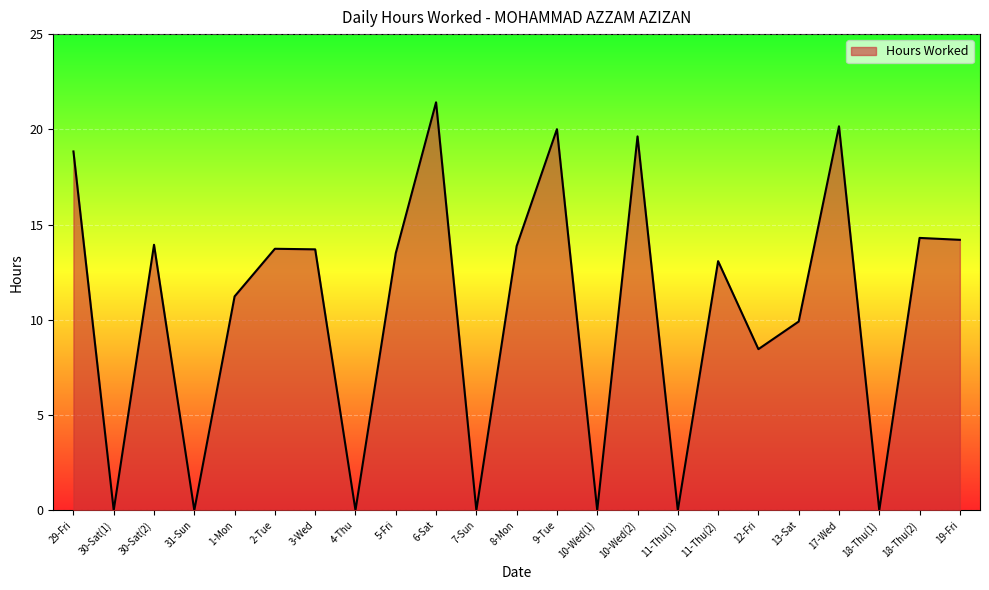

How many lines are shown in the chart?

1